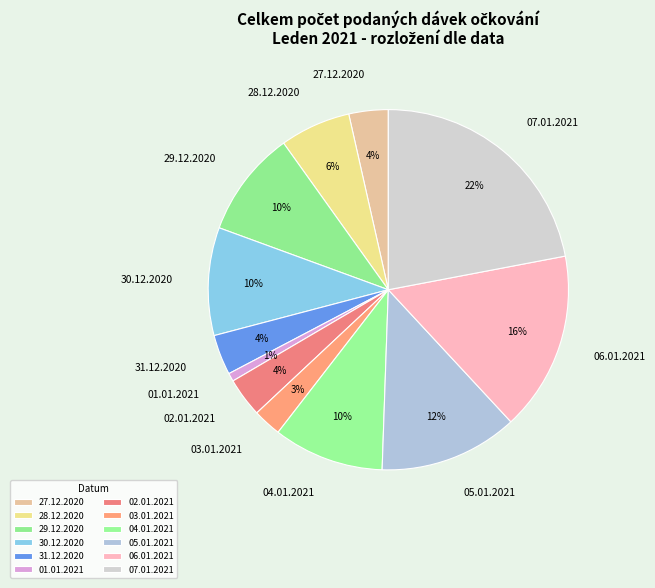

How many segments does this pie chart have?

12